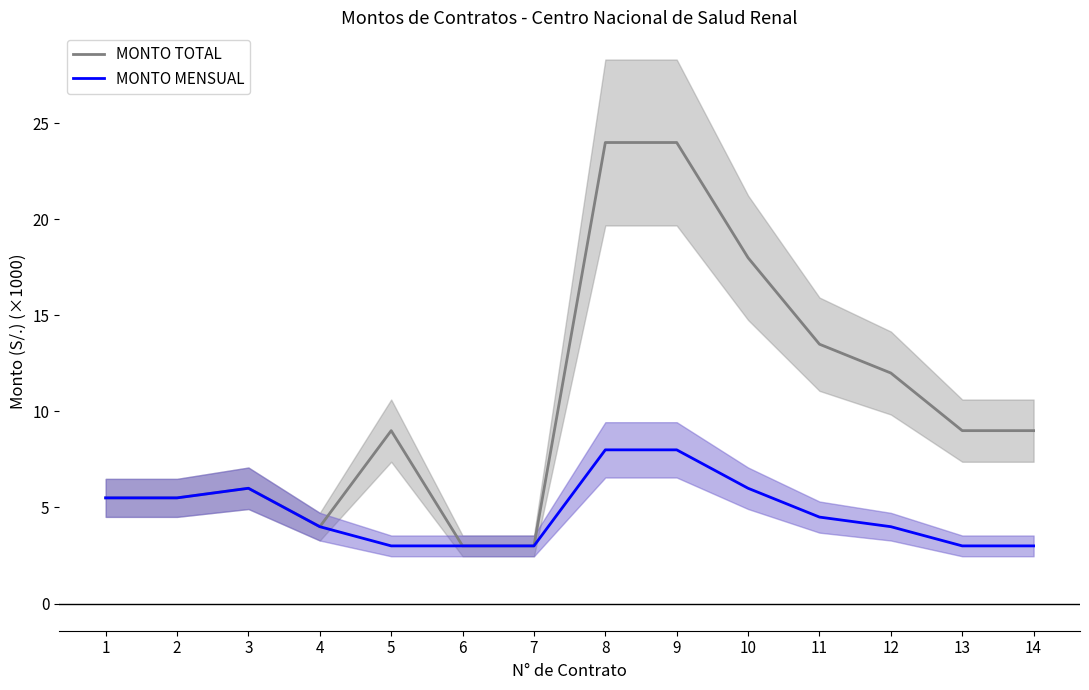

At 6, list the series in order from smallest to largest.

MONTO TOTAL, MONTO MENSUAL